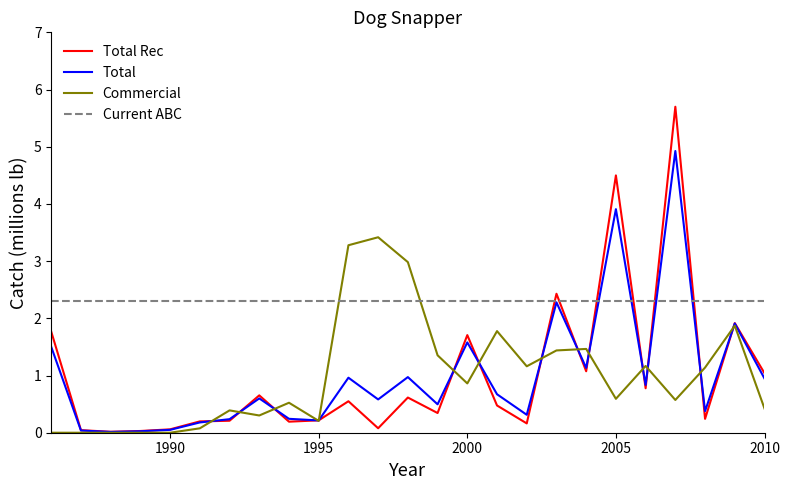

List the series in order of their peak value, highest first.

Total Rec, Total, Commercial, Current ABC